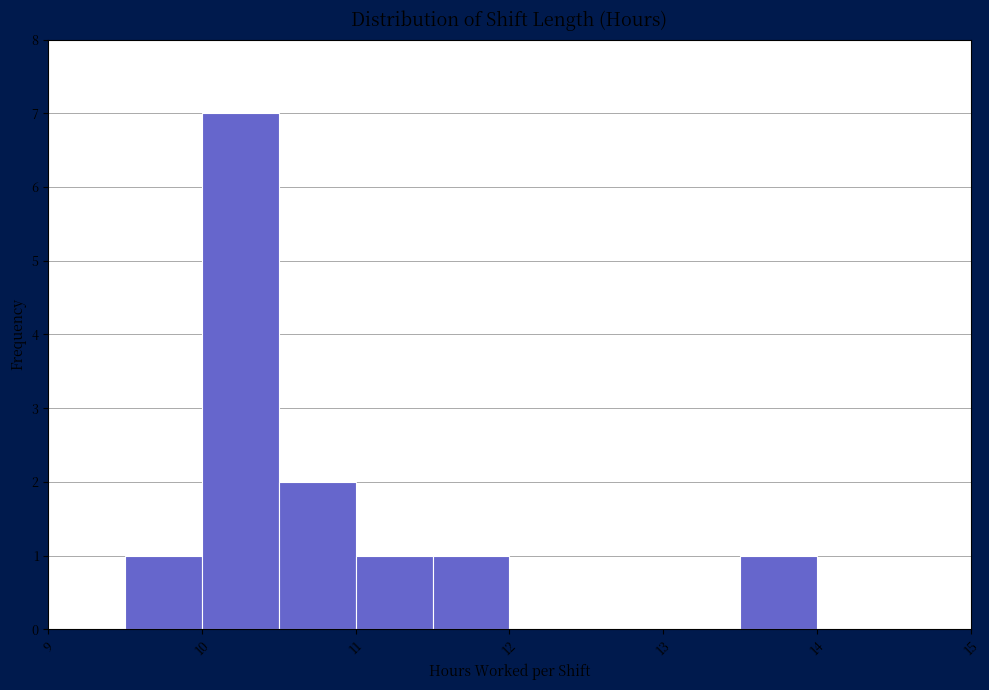

Which range on the x-axis has the tallest bar?

10.0 to 10.5